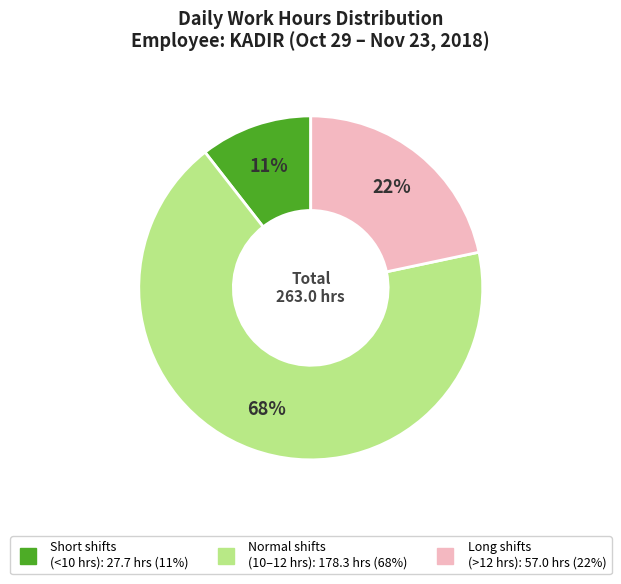

Is there any slice that represents more than half of the pie?

Yes